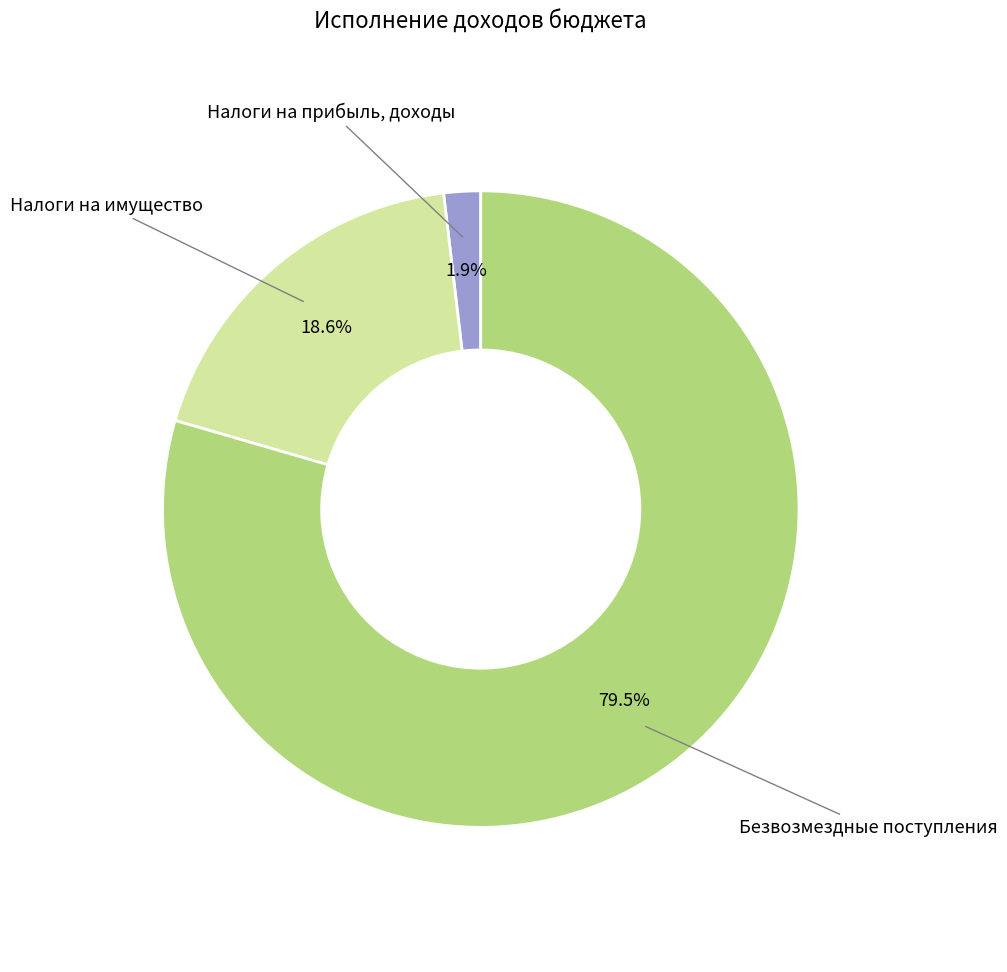

Does any single category account for the majority?

Yes